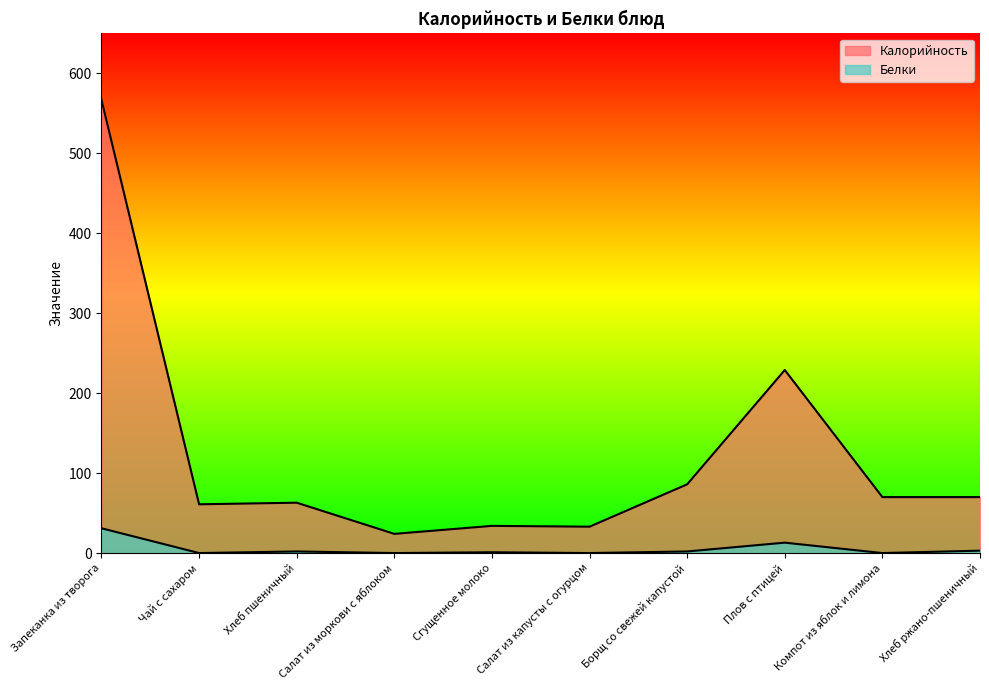

What is the average value of the Белки series?

5